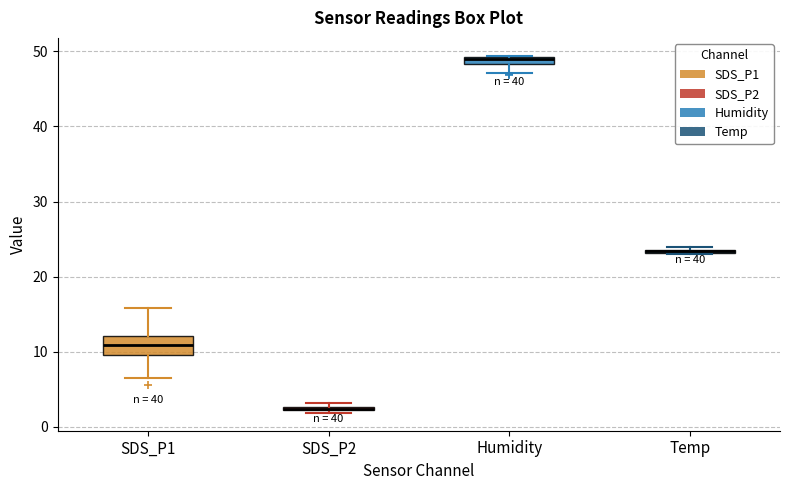

Where is the lower edge of the box for SDS_P2 on the y-axis? The values are not printed on the chart, so give them approximately, as read against the axis.

2